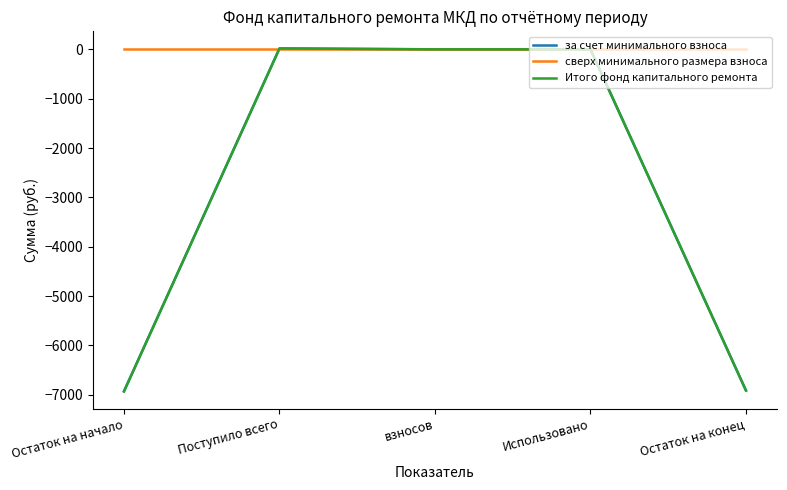

Which has a higher value, Использовано or Остаток на конец?

Использовано